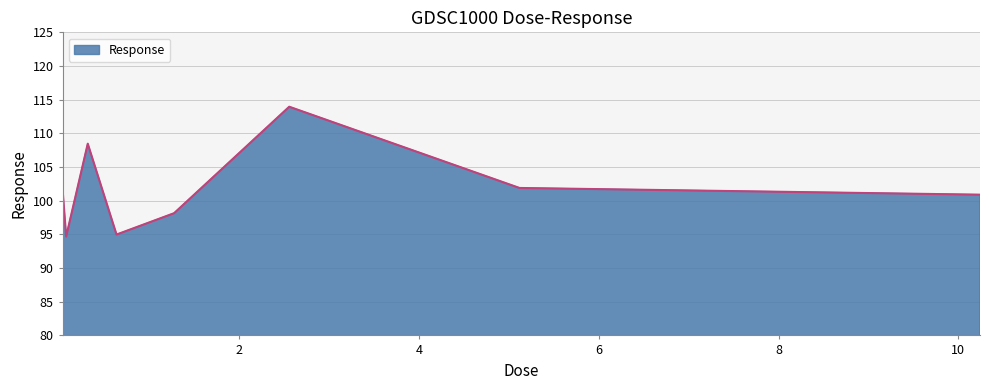

What is the smallest value displayed?

94.7